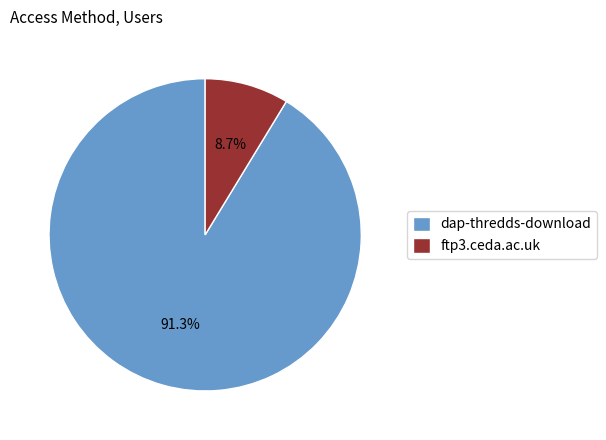

To the nearest percent, what is the difference between the ftp3.ceda.ac.uk and dap-thredds-download slice percentages?

83%